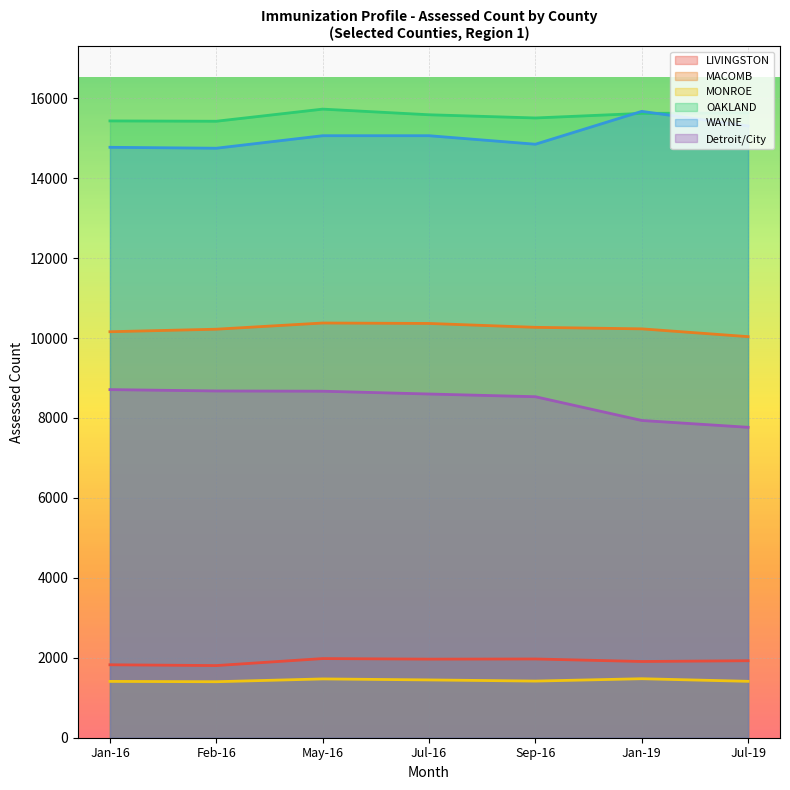

What is the difference between the highest and lowest values at Sep-16?

14088